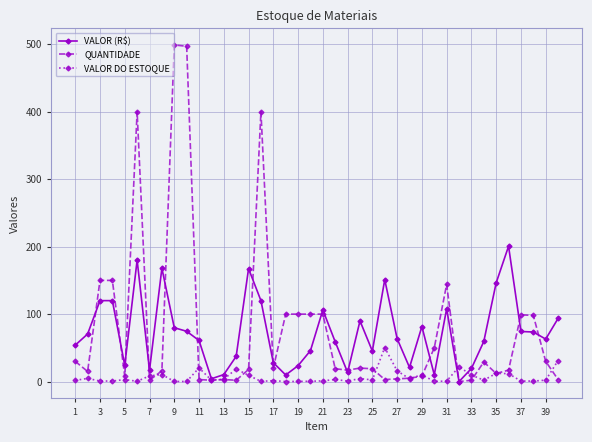

What is the maximum value shown in the chart?

499.0